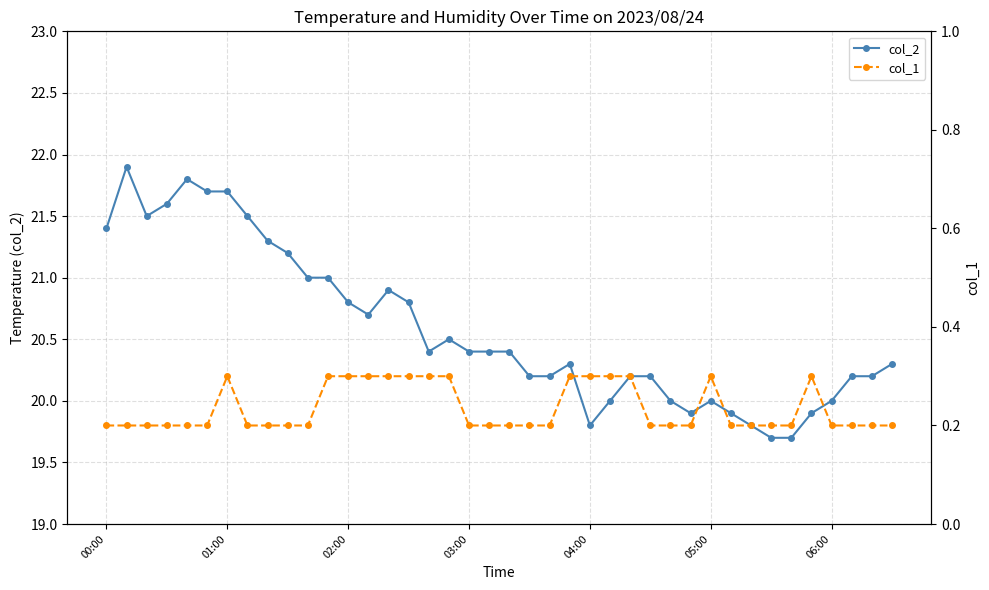

What is the sum of all col_2 values?

823.4